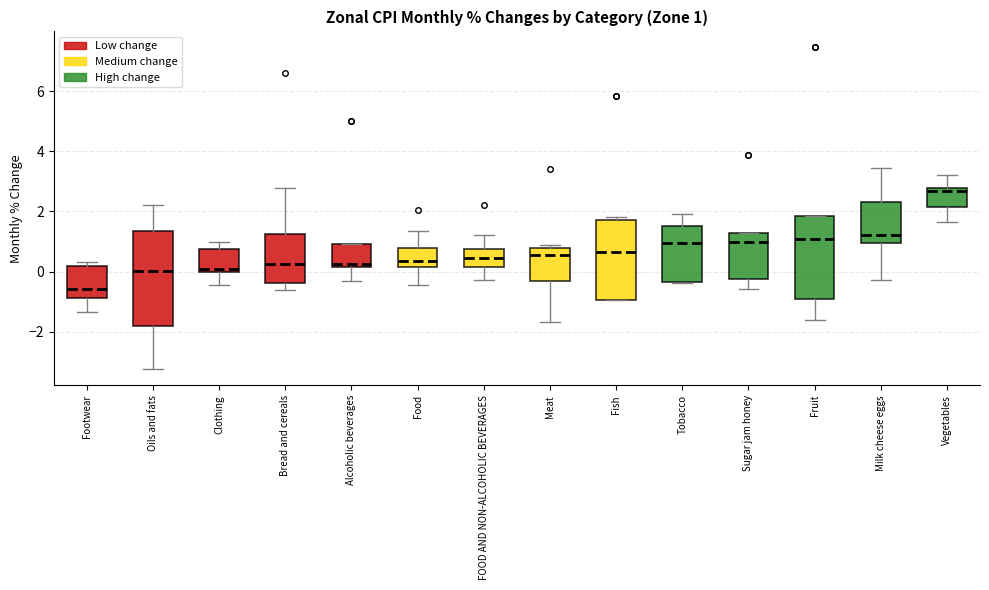

Which box's median line is the highest?

Vegetables